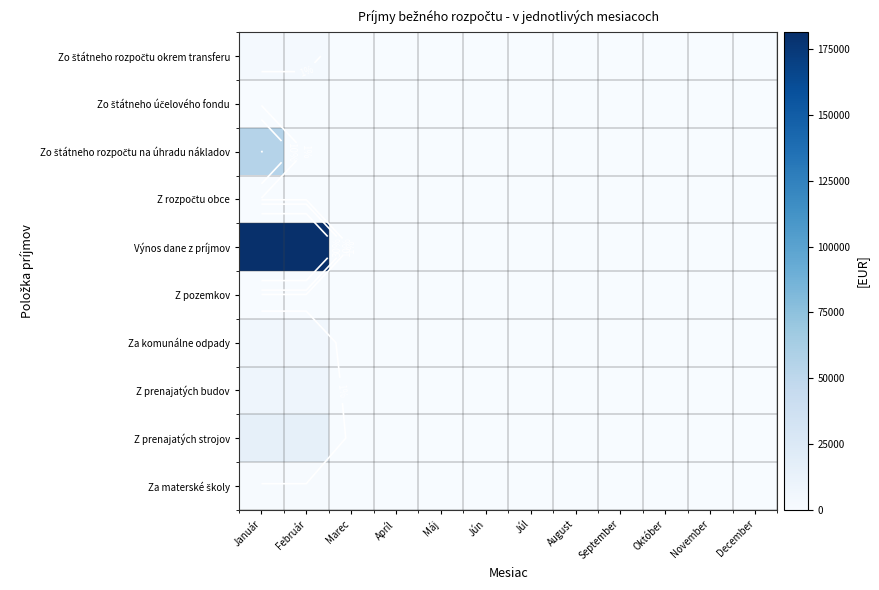

At which category does the chart reach its peak across all series?

Január